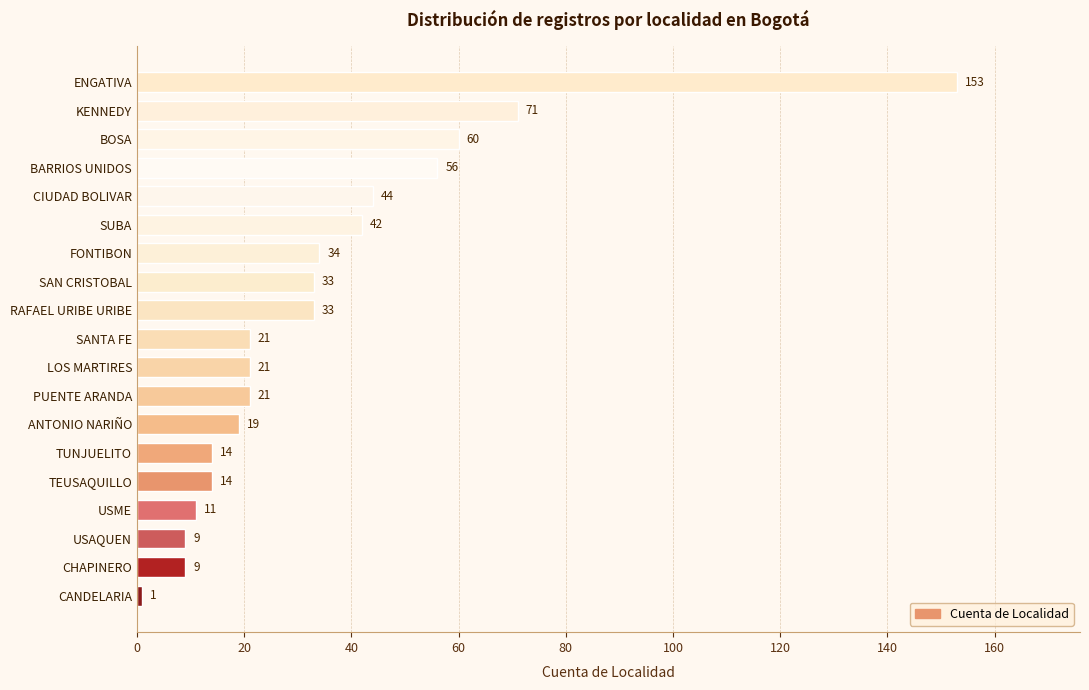

Reading bottom to top, list all the values displayed in this chart.

1	9	9	11	14	14	19	21	21	21	33	33	34	42	44	56	60	71	153